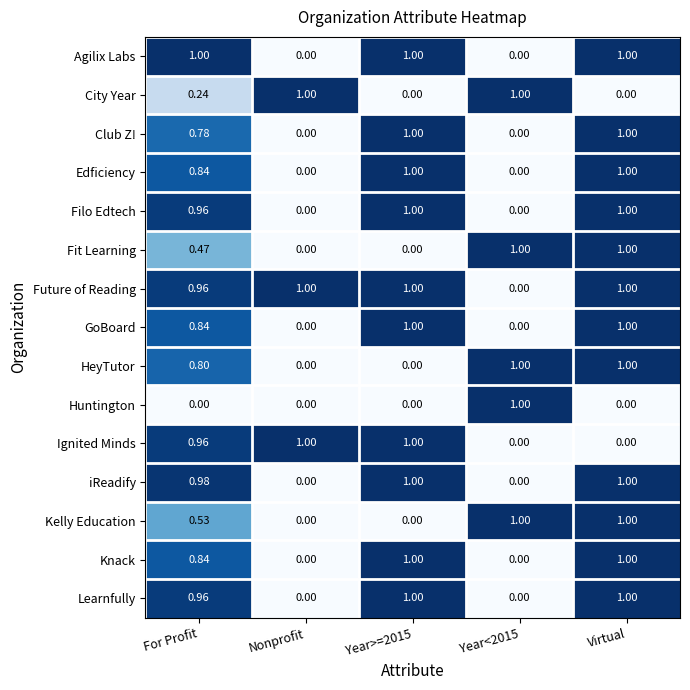

Is the value of Edficiency at Year<2015 greater than the value of iReadify at Virtual?

No